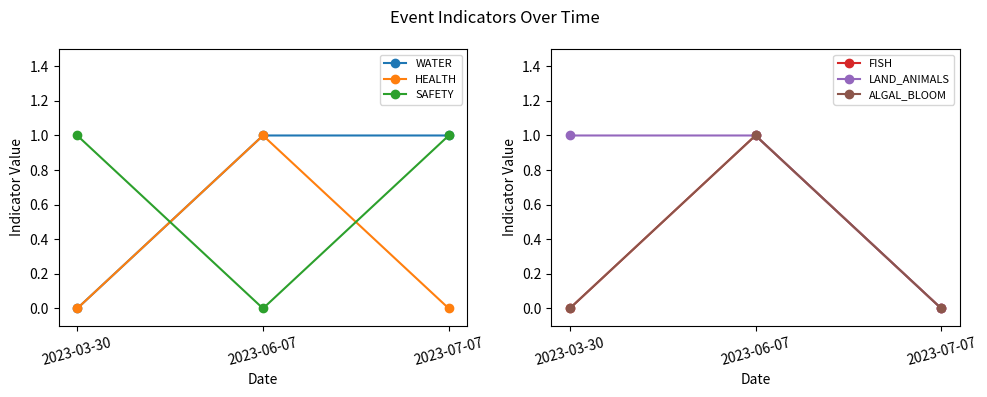

At 2023-07-07, list the series in order from largest to smallest.

WATER, SAFETY, HEALTH, FISH, LAND_ANIMALS, ALGAL_BLOOM